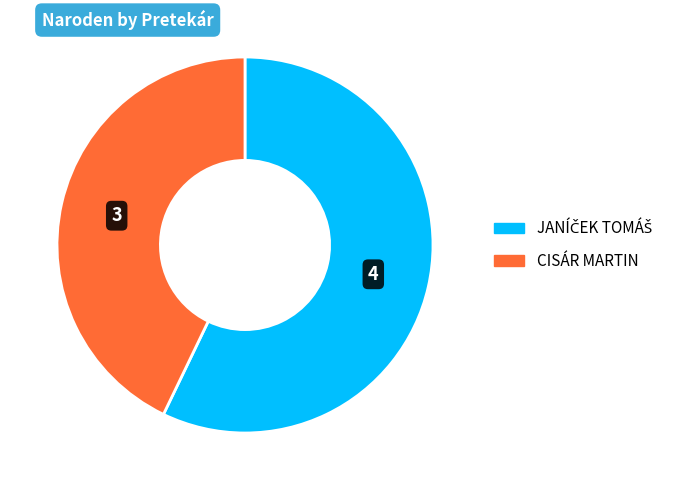

Which category accounts for the majority?

Janíček Tomáš